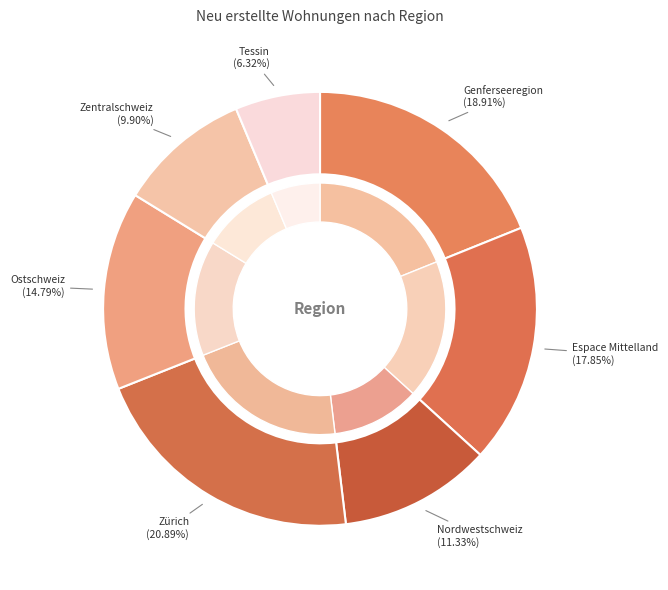

To the nearest percent, what is the average slice percentage?

14%